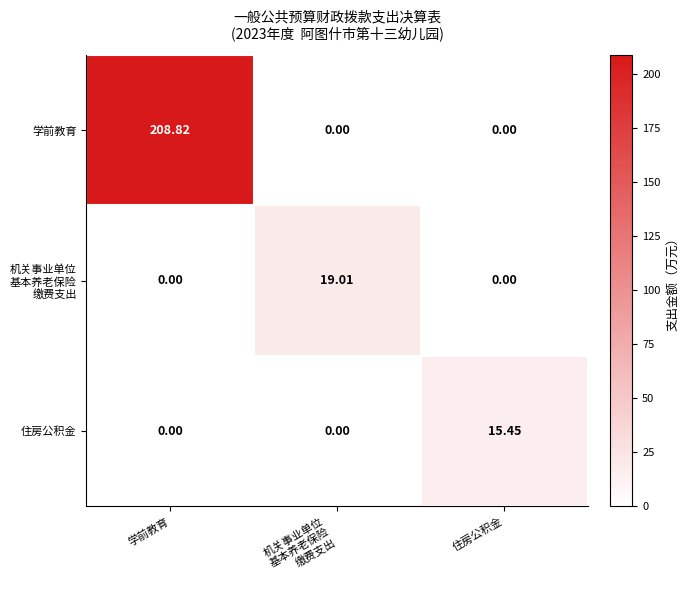

Which series has the widest spread of values?

学前教育